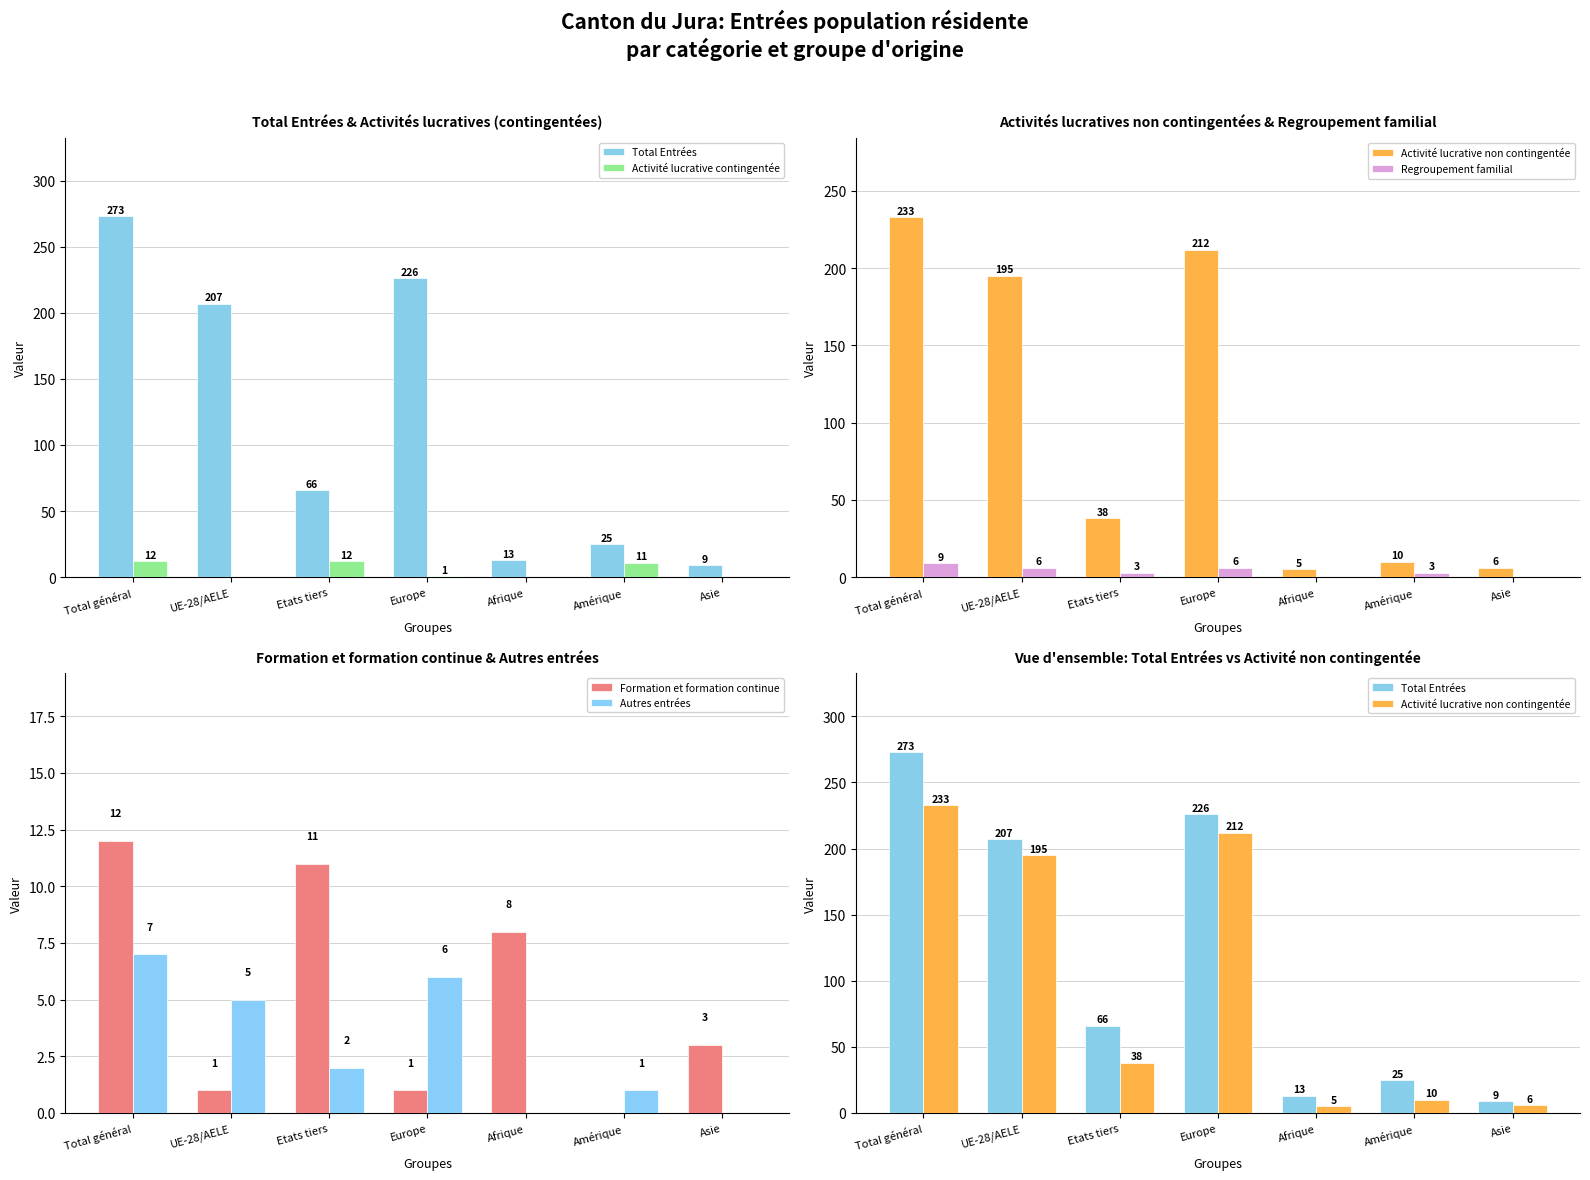

What is the label of the 7th bar from the right?

Total général